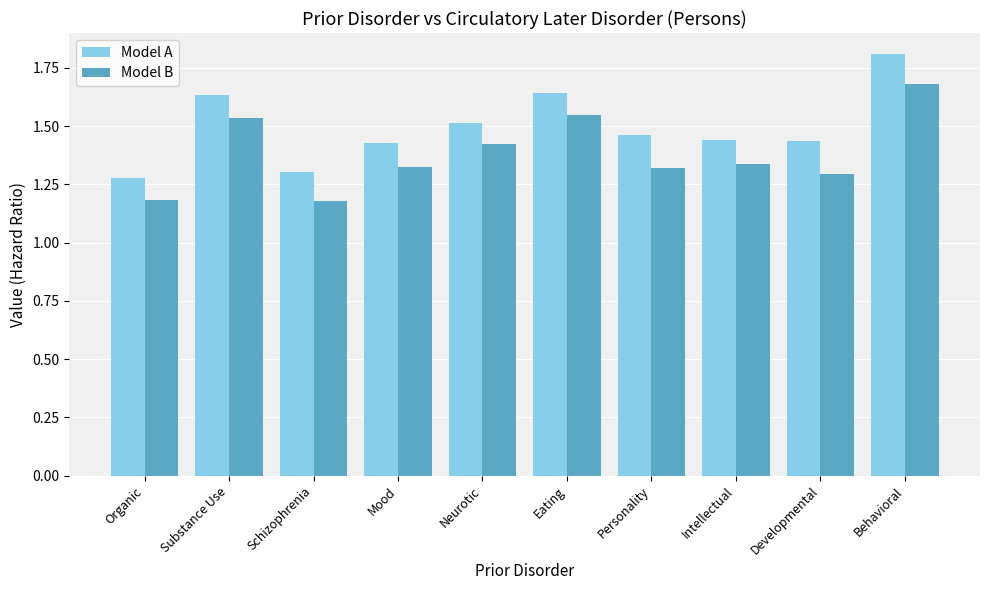

What is the highest value of the Model B series?

1.7